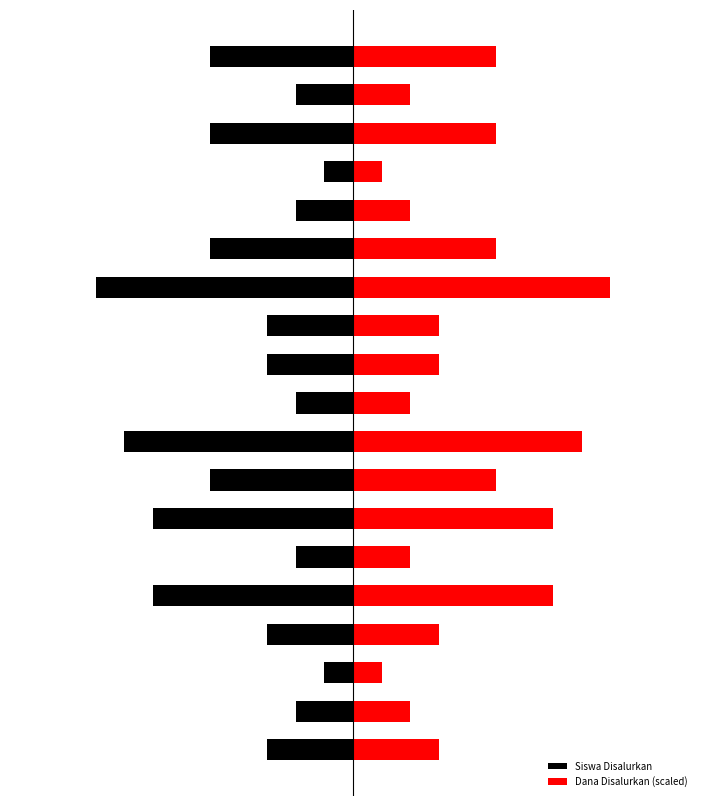

Which has a higher value, 12 or 17?

17